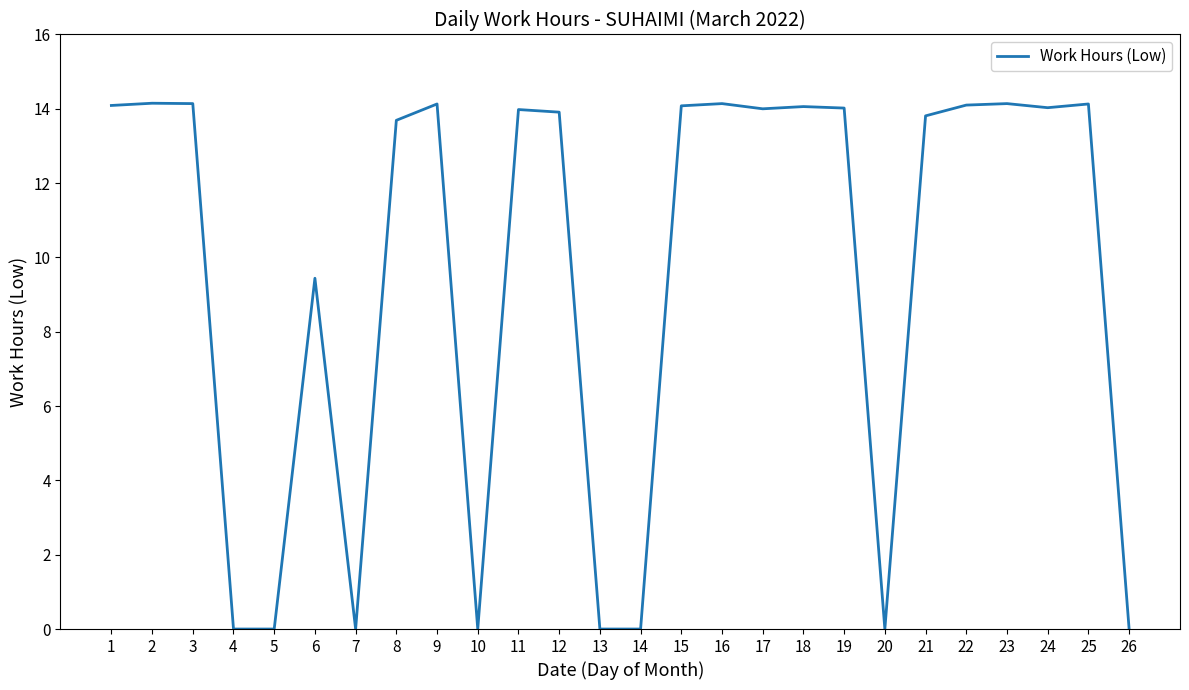

True or false: the data shows 0.0 at 7.

True